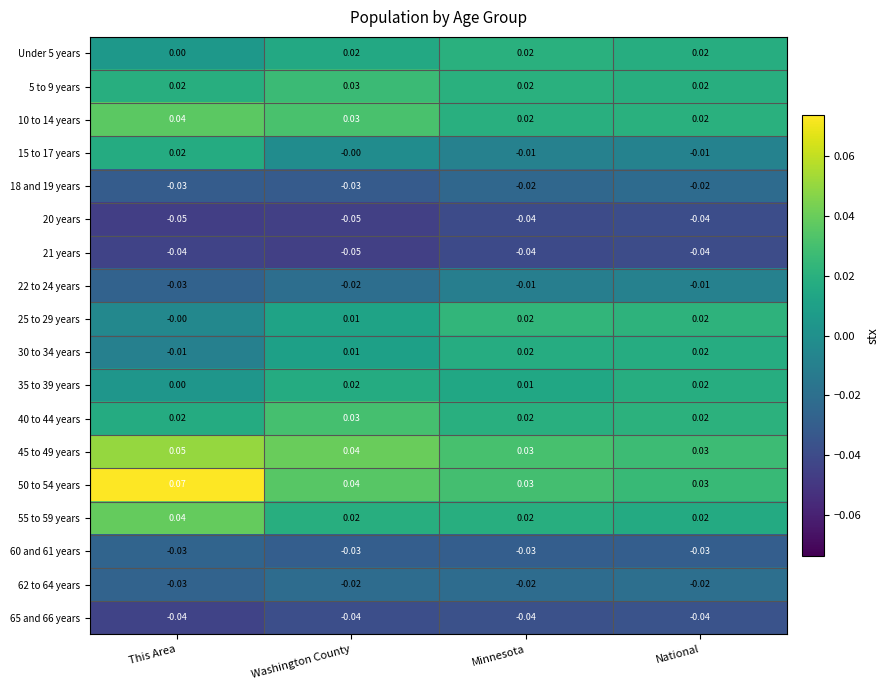

Where is 30 to 34 years nearest to the value 0?

This Area